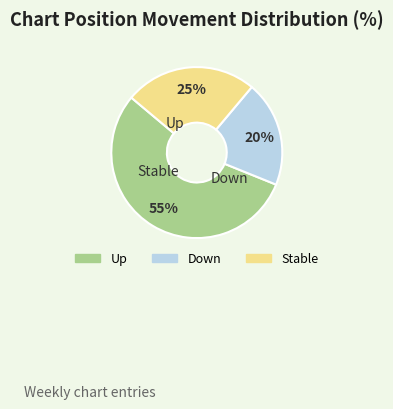

How many slices are in this pie chart?

3